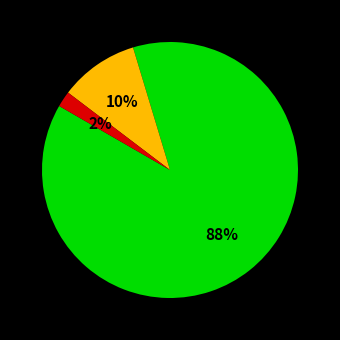

Is there a majority slice in this chart?

Yes